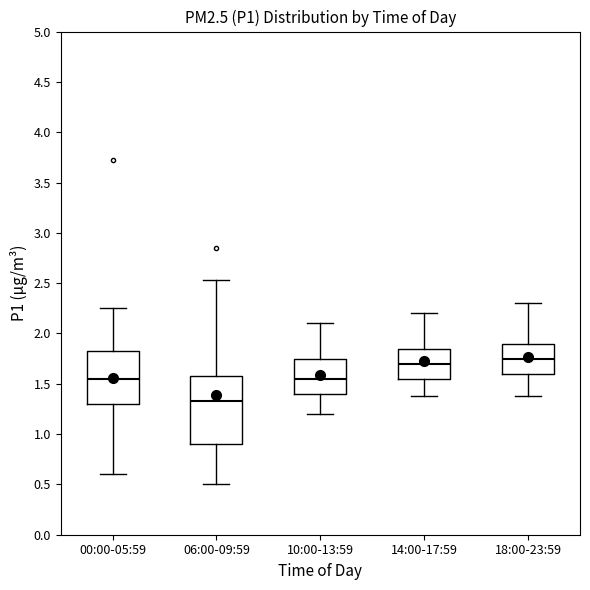

Reading left to right, transcribe this box plot: for each box, give where its median line is, the range the box spans, and where its two whiskers end, as read against the y-axis. The values are not printed on the chart, so give them approximately, as read against the axis.

00:00-05:59: median 1.55, box 1.30 to 1.85, whiskers 0.60 to 2.25
06:00-09:59: median 1.35, box 0.90 to 1.60, whiskers 0.50 to 2.55
10:00-13:59: median 1.55, box 1.40 to 1.75, whiskers 1.20 to 2.10
14:00-17:59: median 1.70, box 1.55 to 1.85, whiskers 1.40 to 2.20
18:00-23:59: median 1.75, box 1.60 to 1.90, whiskers 1.40 to 2.30